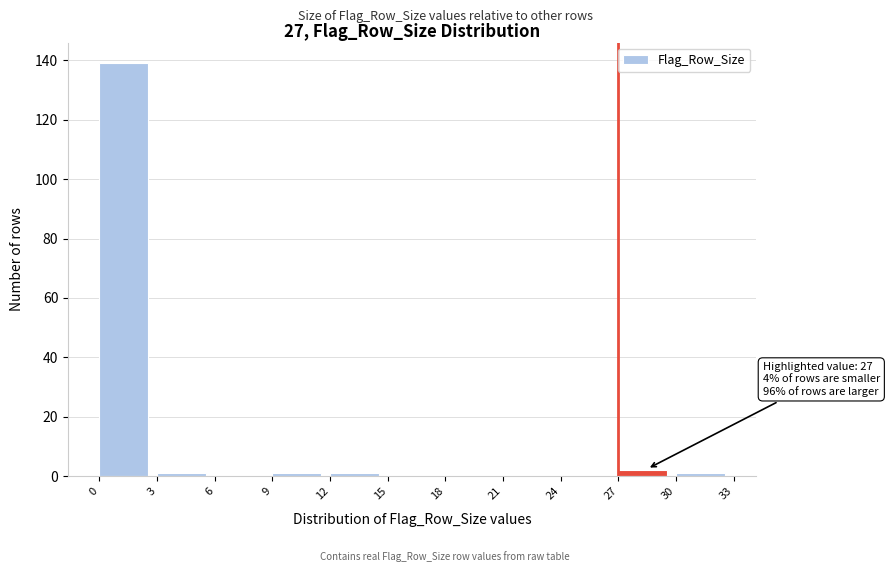

Over which range of the x-axis is the bar tallest?

0 to 3